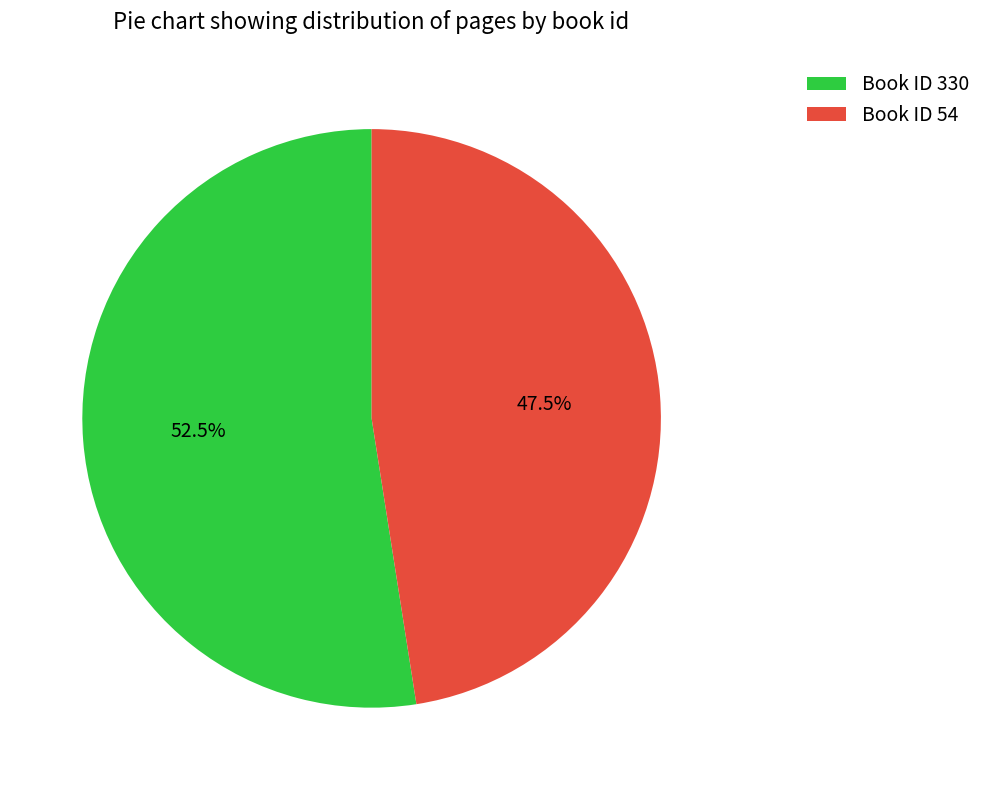

Which slice is the smallest?

Book ID 54